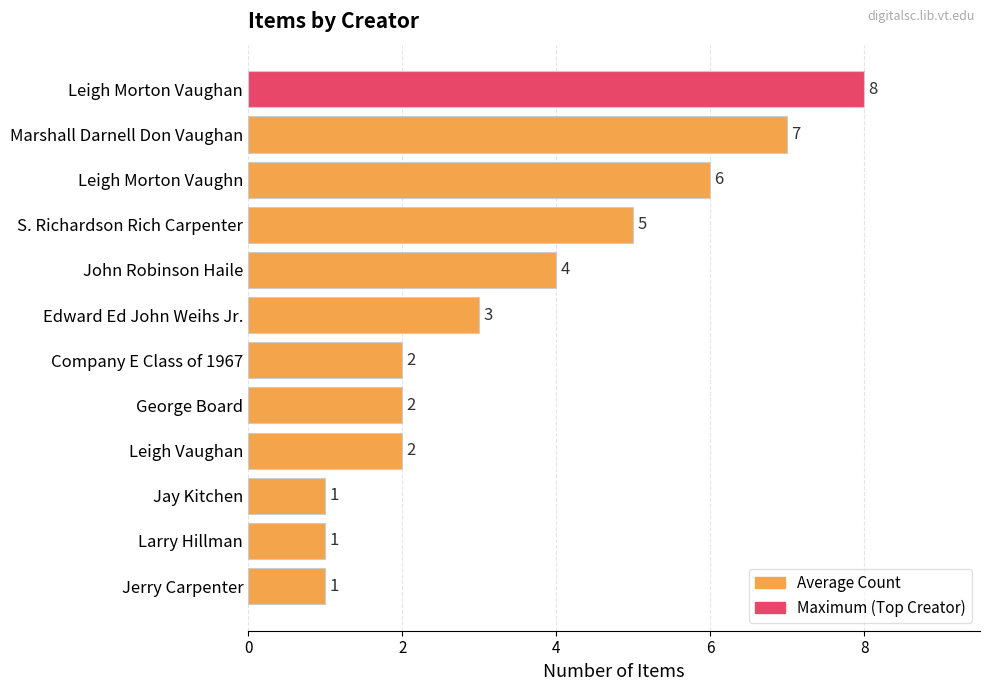

Is it true that the value at S. Richardson Rich Carpenter is 5?

True